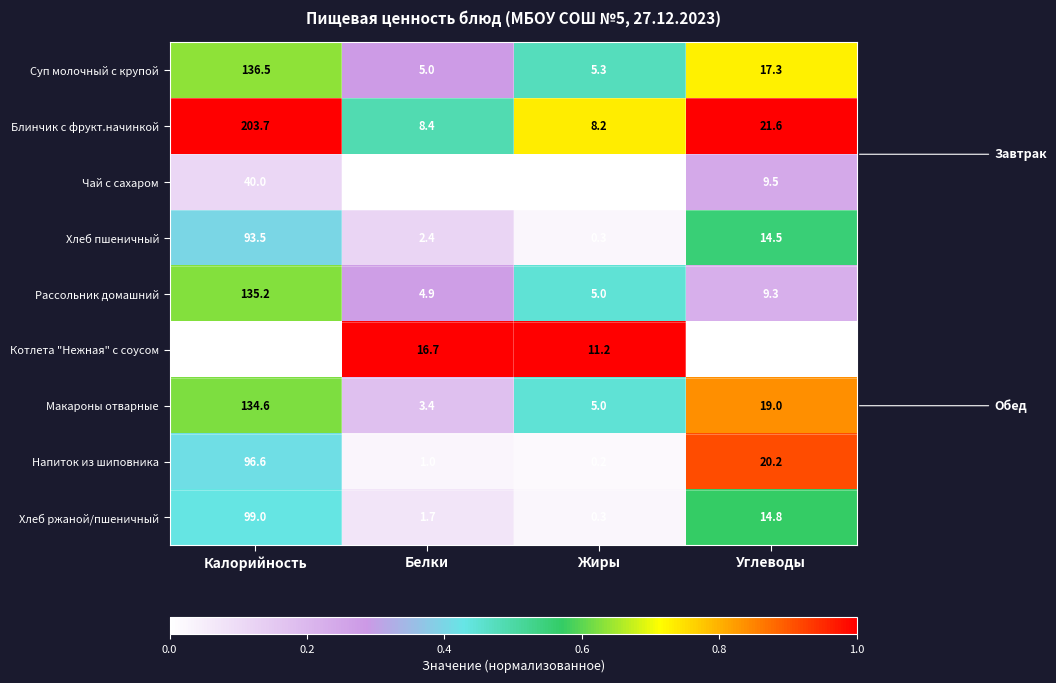

What is the greatest value displayed?

203.7